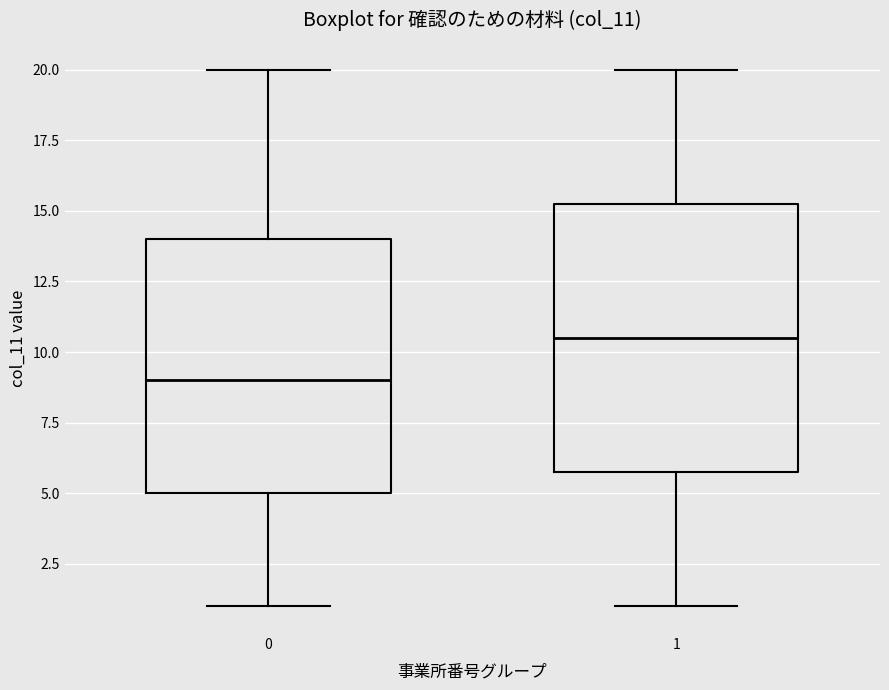

Where does the median line of the box at x = 1 sit on the y-axis? The values are not printed on the chart, so give them approximately, as read against the axis.

10.5